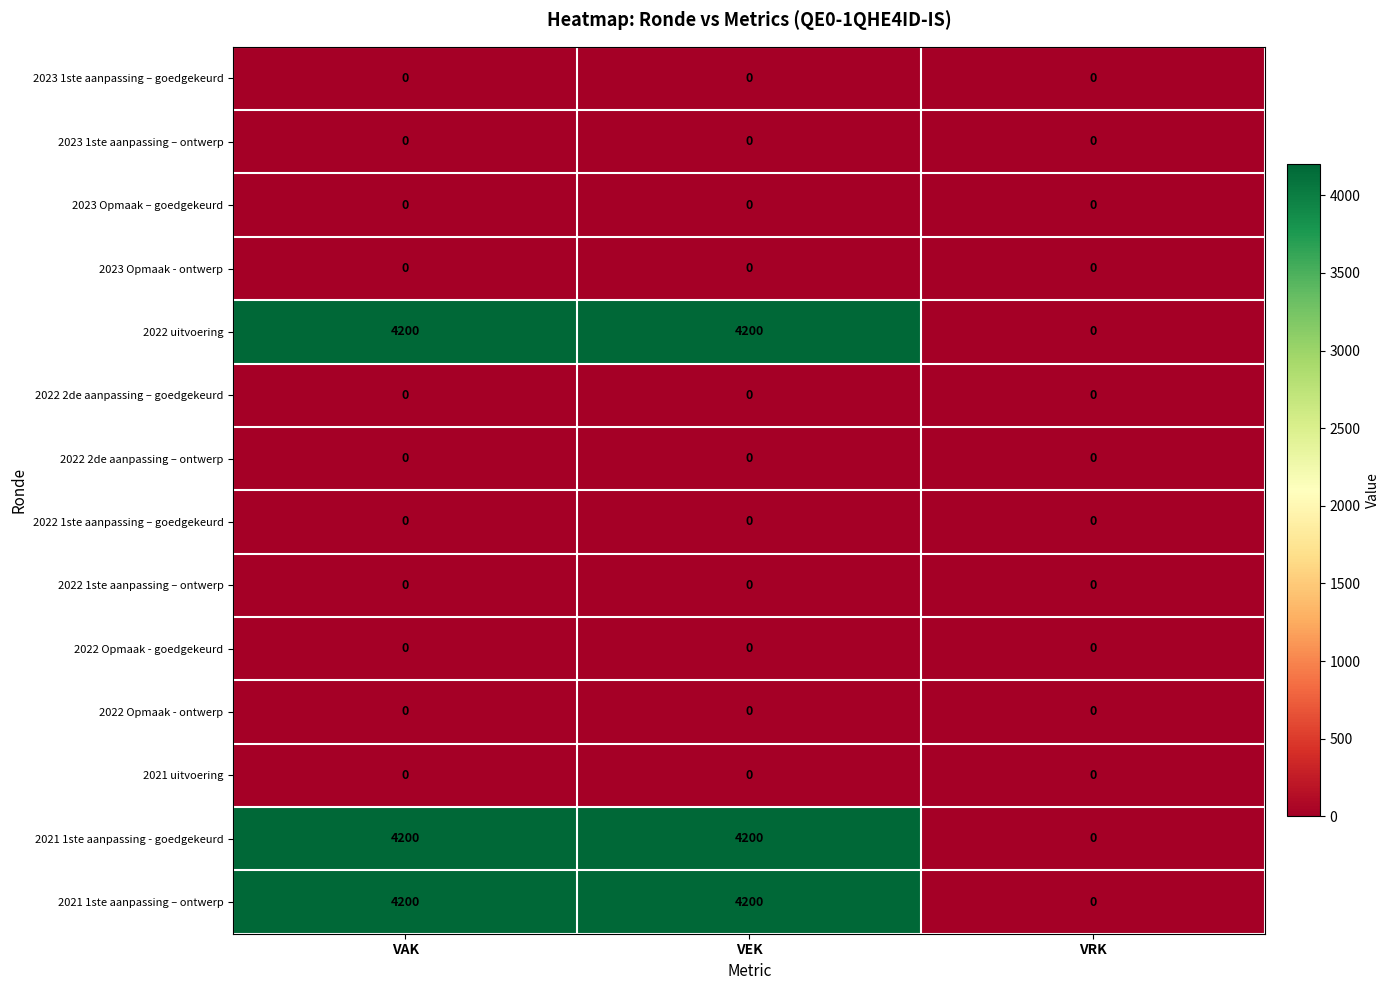

What is the greatest value displayed?

4200